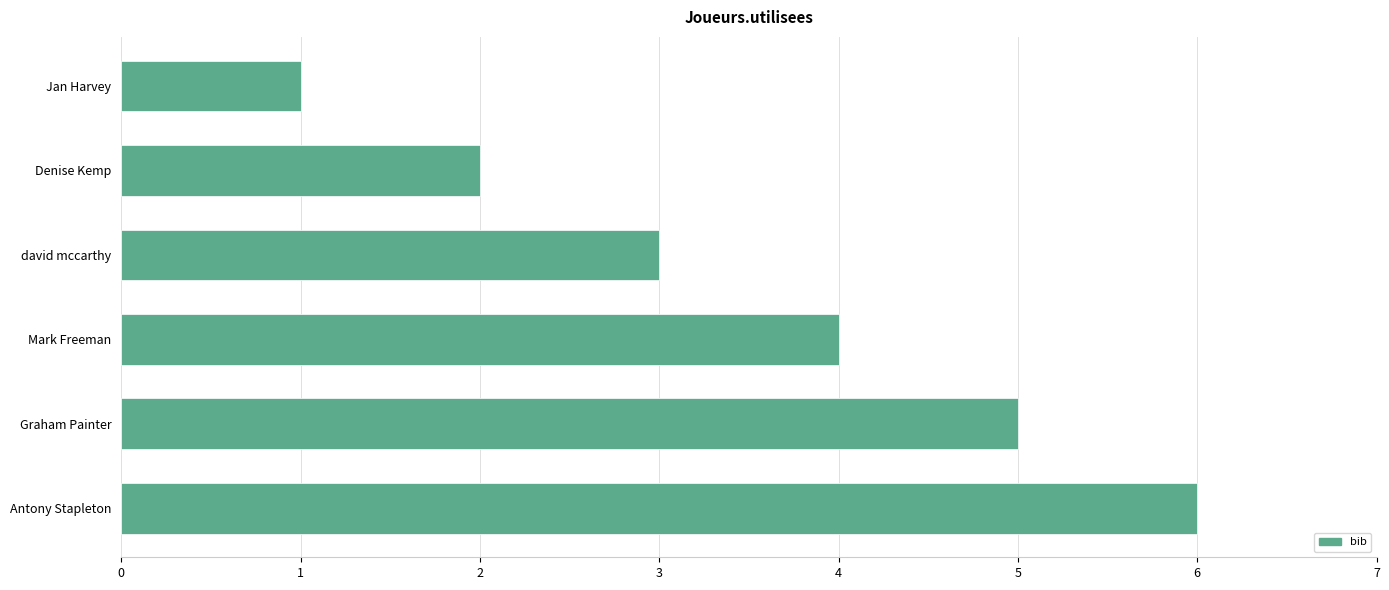

How many values are between 2 and 5?

4